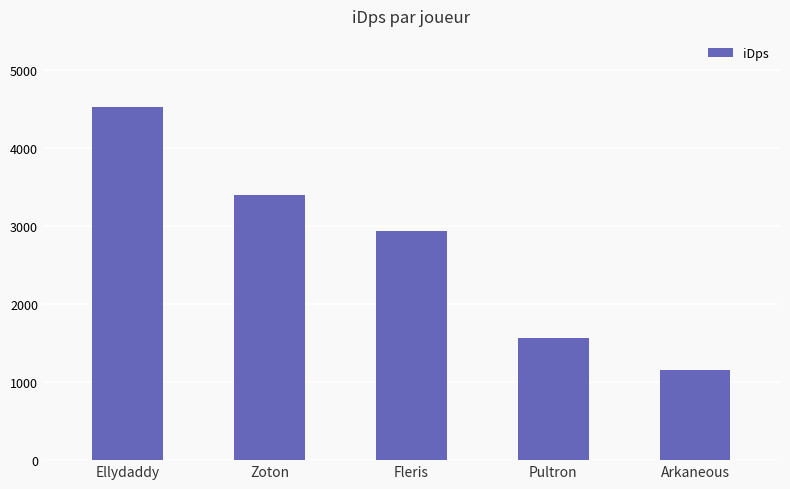

What is the label of the 2nd bar from the left?

Zoton